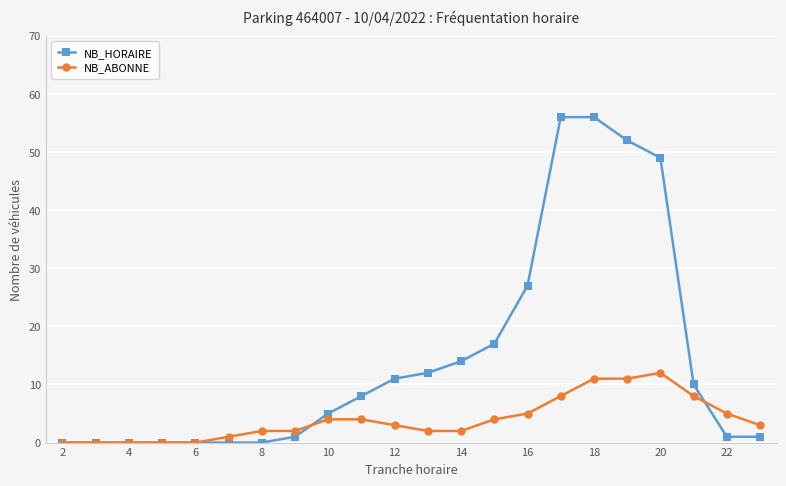

List the series in order of their peak value, lowest first.

NB_ABONNE, NB_HORAIRE